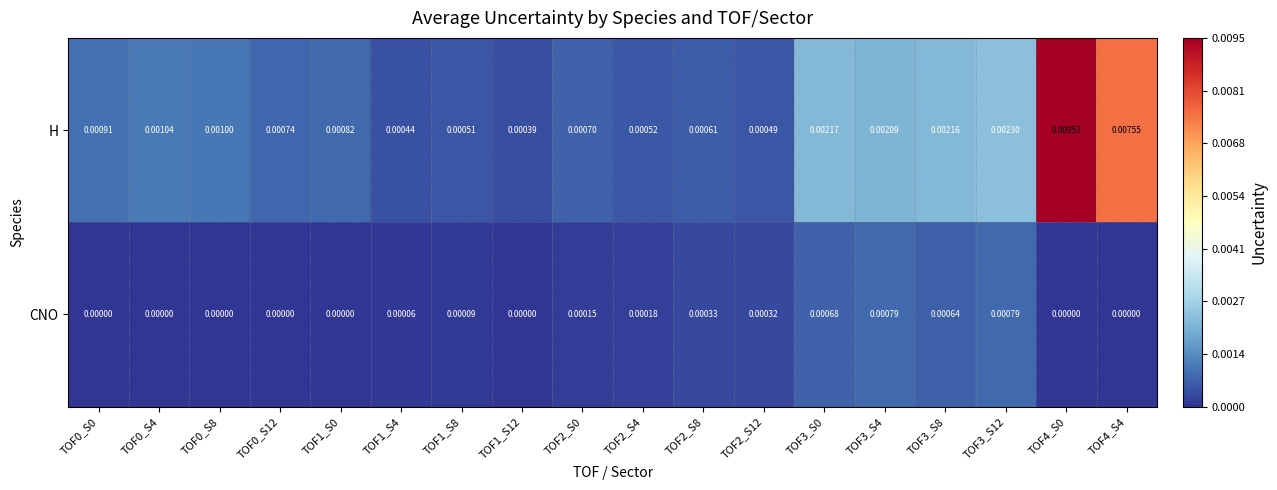

Which series has the largest total across all categories?

H